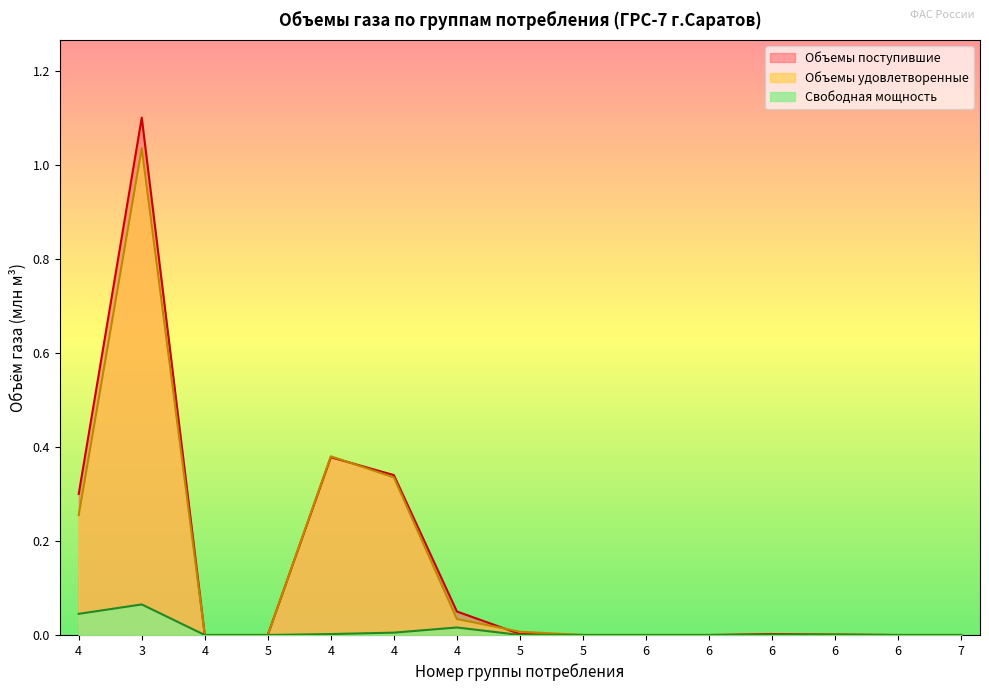

What is the label of the 13th point from the right?

4